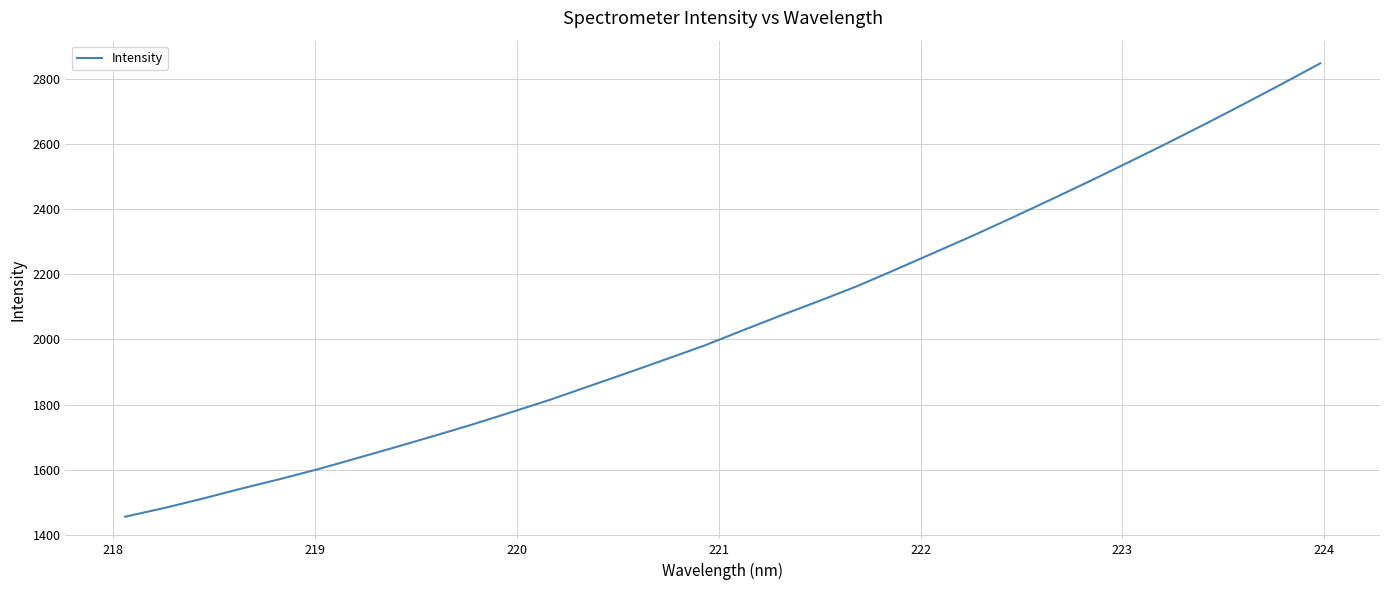

What is the difference between the maximum and minimum values?

1392.7